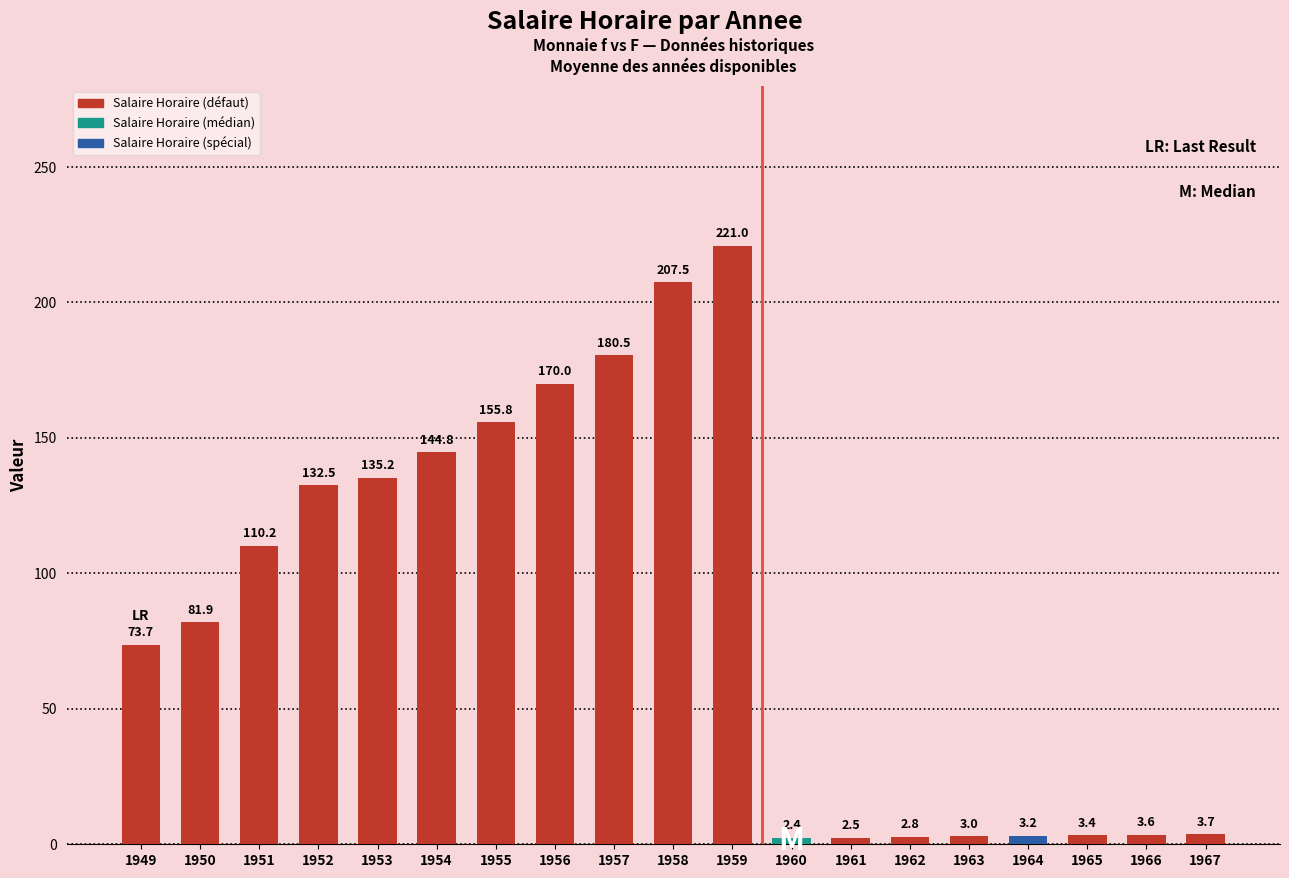

What is the value of the 17th bar from the left?

3.4